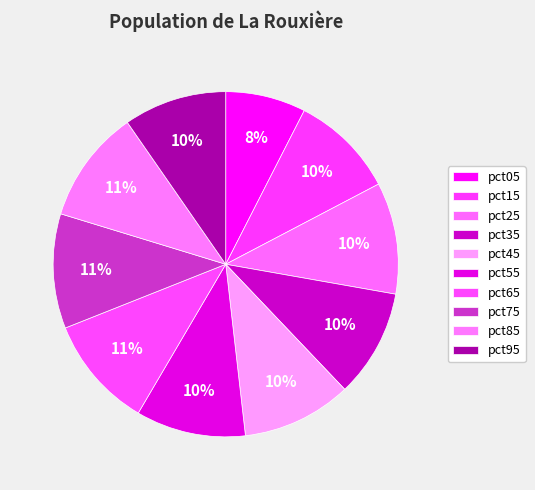

How many slices are in this pie chart?

10